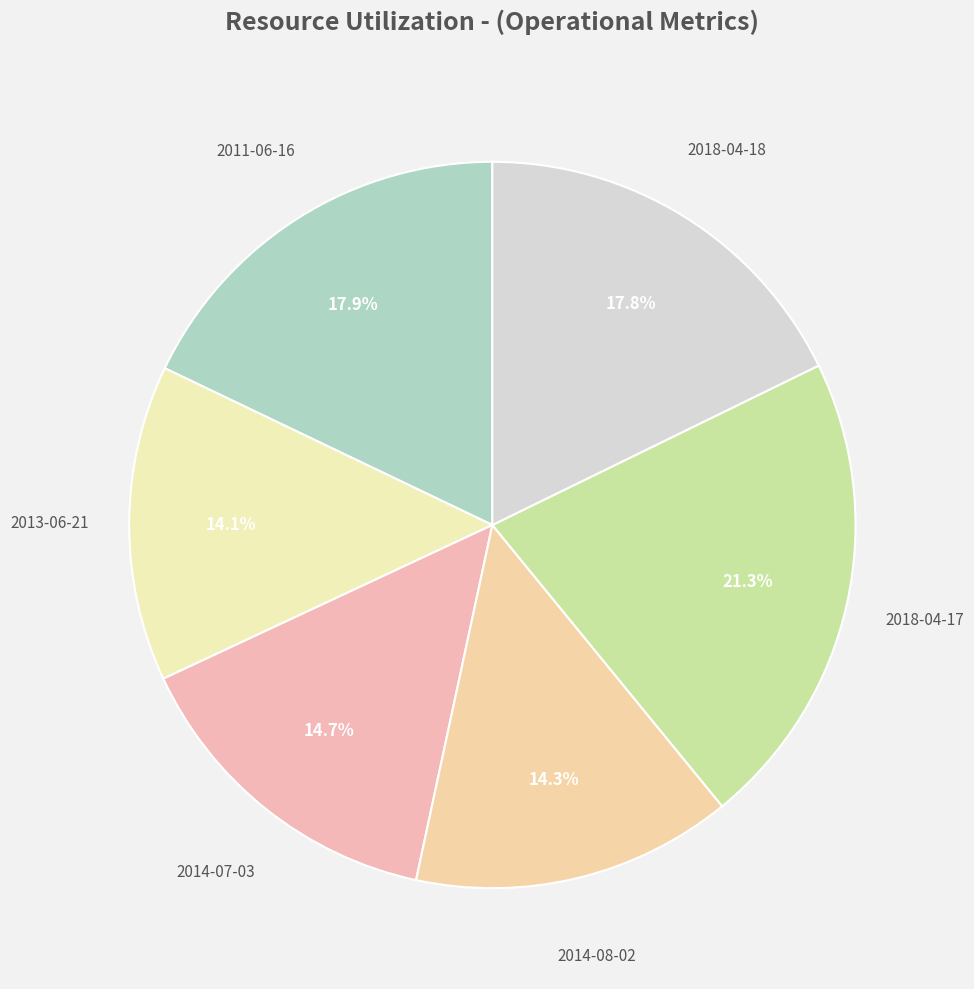

True or false: 2011-06-16 accounts for 28% of the total.

False